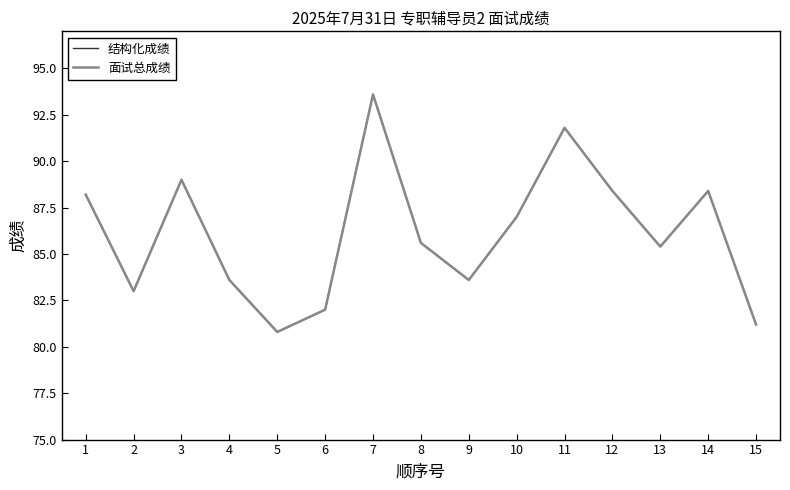

True or false: 结构化成绩 has more than 0 interior local peaks.

True